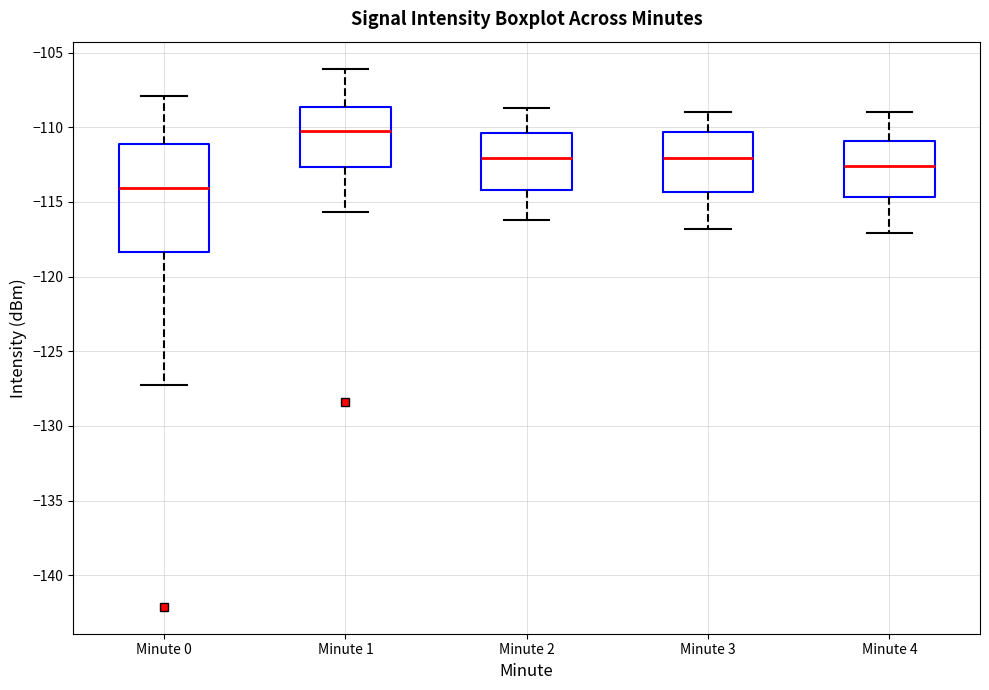

Which box is the tallest, from its lower edge to its upper edge?

Minute 0